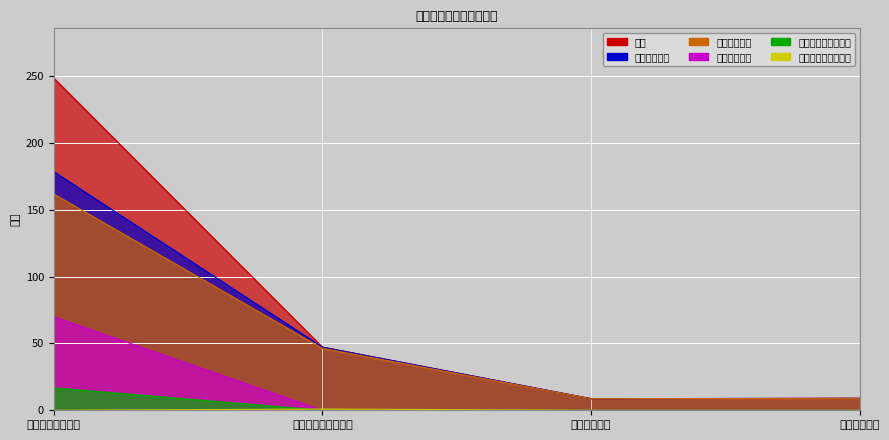

What is the label of the 3rd point from the right?

社会保障和就业支出